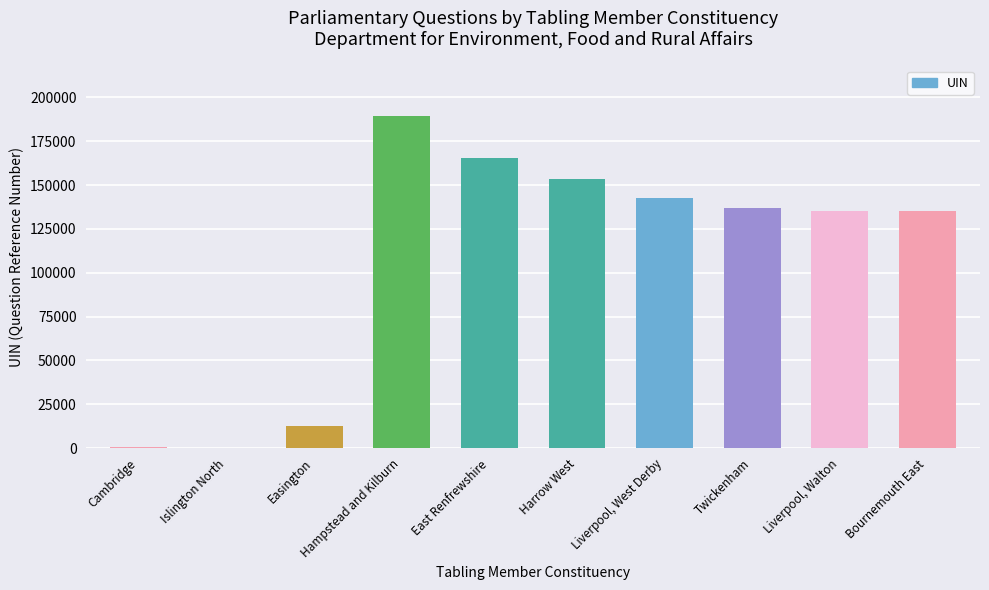

True or false: the data shows 189638 at Hampstead and Kilburn.

True